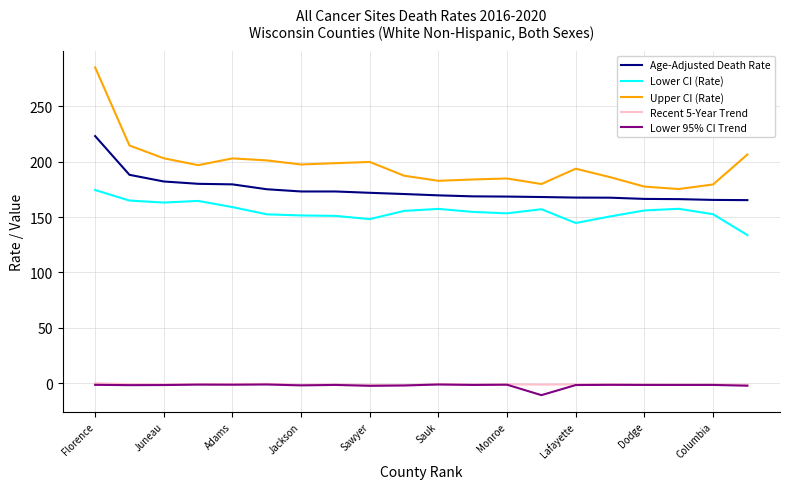

What is the average value of the Recent 5-Year Trend series?

-0.8